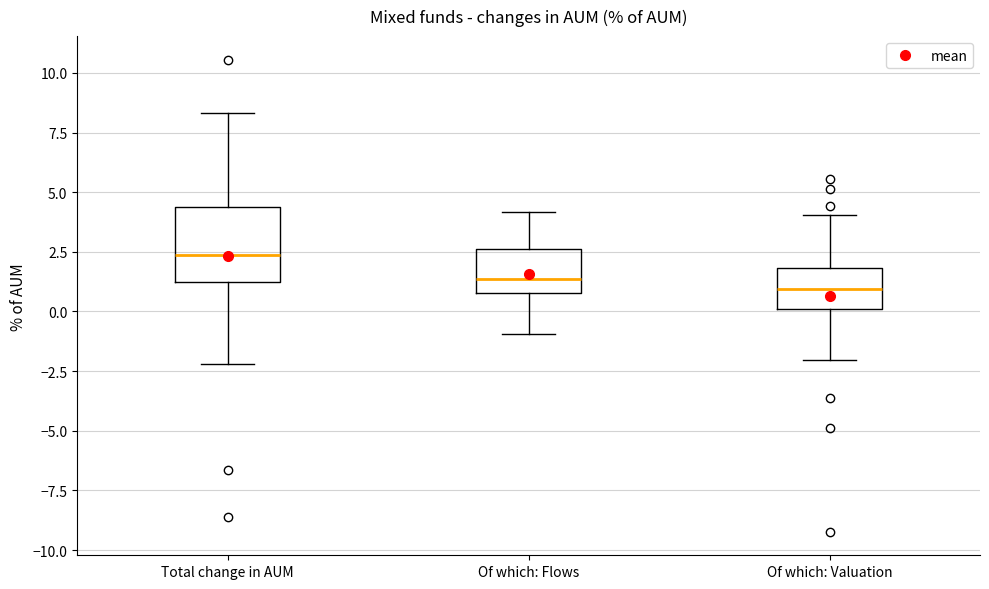

Comparing the boxes themselves (not the whiskers), which one is the tallest?

Total change in AUM